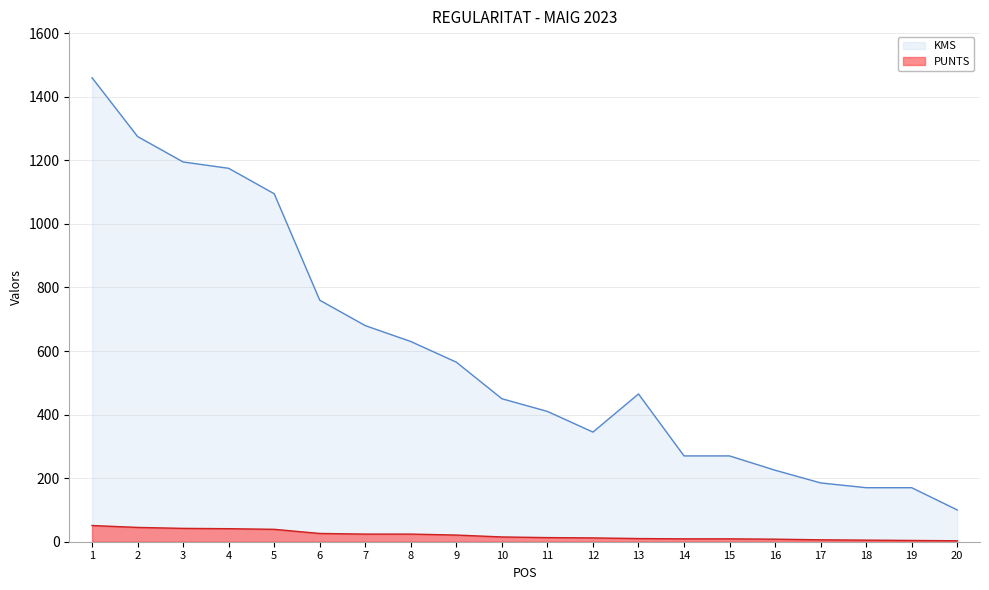

Between 14 and 11, which is larger?

11